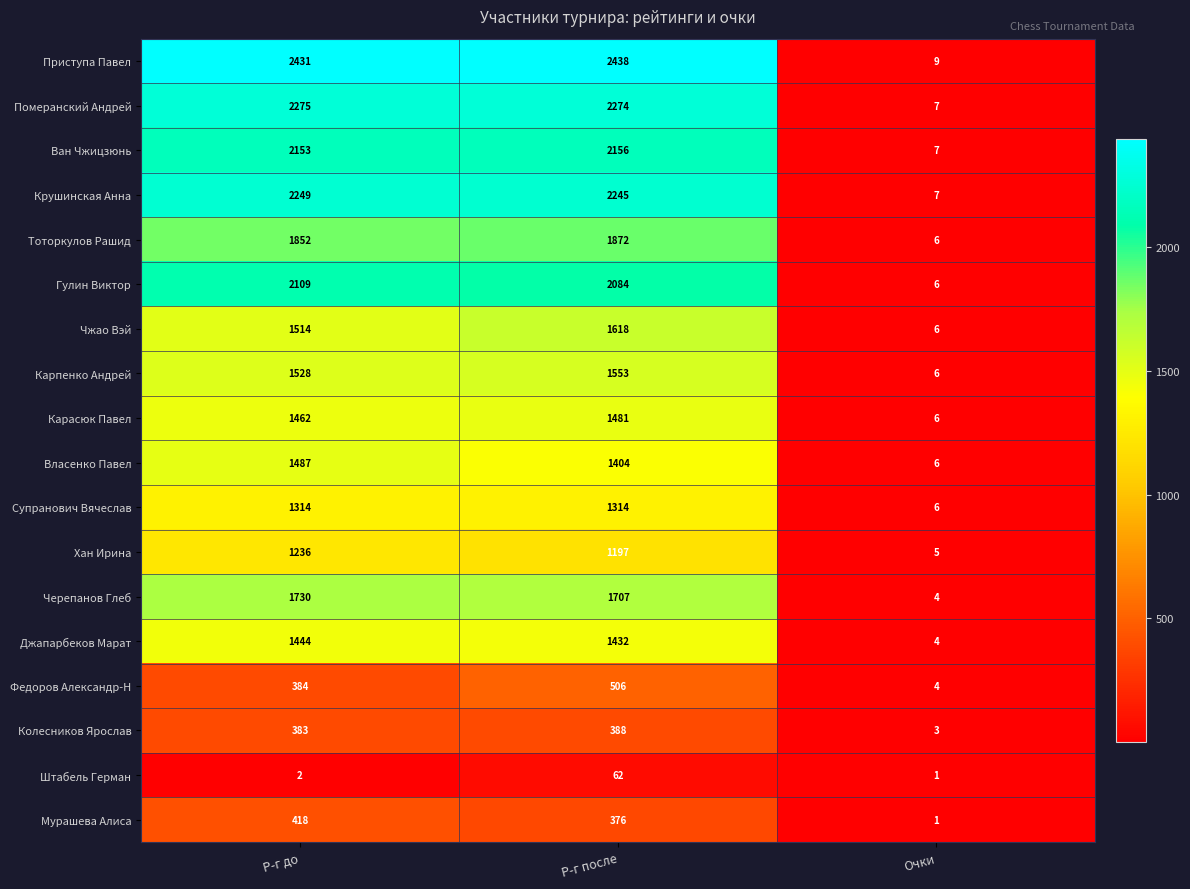

Which series has the largest range (max minus min)?

Приступа Павел